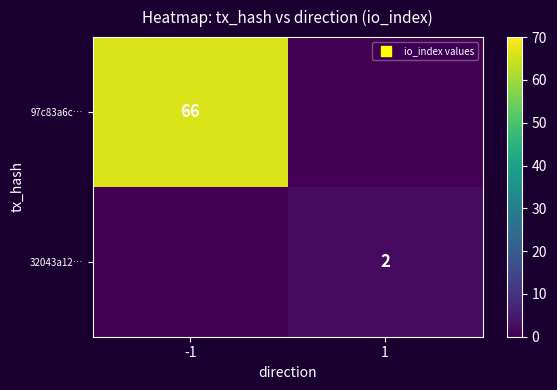

The value of 97c83a6c… at -1 is 25. True or false?

False